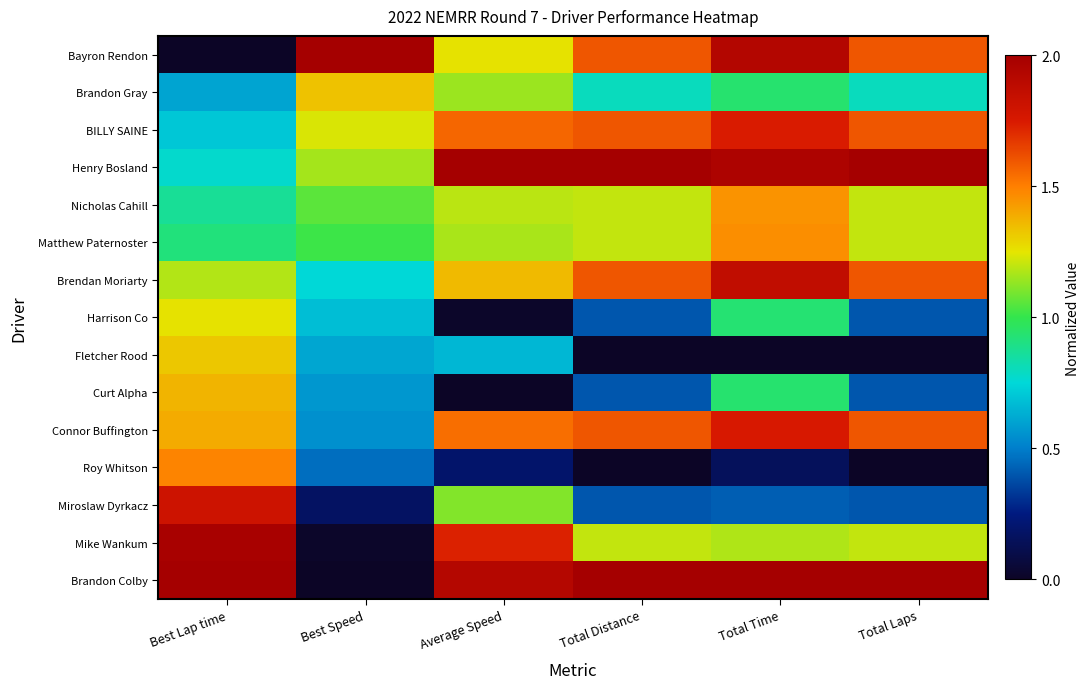

Reading right to left, extract all data points from this chart.

Bayron Rendon: Total Laps=0.8	Total Time=1.0	Total Distance=0.8	Average Speed=0.6	Best Speed=1.0	Best Lap time=0.0
Brandon Gray: Total Laps=0.4	Total Time=0.5	Total Distance=0.4	Average Speed=0.6	Best Speed=0.7	Best Lap time=0.3
BILLY SAINE: Total Laps=0.8	Total Time=0.9	Total Distance=0.8	Average Speed=0.8	Best Speed=0.6	Best Lap time=0.4
Henry Bosland: Total Laps=1.0	Total Time=1.0	Total Distance=1.0	Average Speed=1.0	Best Speed=0.6	Best Lap time=0.4
Nicholas Cahill: Total Laps=0.6	Total Time=0.7	Total Distance=0.6	Average Speed=0.6	Best Speed=0.5	Best Lap time=0.4
Matthew Paternoster: Total Laps=0.6	Total Time=0.7	Total Distance=0.6	Average Speed=0.6	Best Speed=0.5	Best Lap time=0.5
Brendan Moriarty: Total Laps=0.8	Total Time=0.9	Total Distance=0.8	Average Speed=0.7	Best Speed=0.4	Best Lap time=0.6
Harrison Co: Total Laps=0.2	Total Time=0.5	Total Distance=0.2	Average Speed=0.0	Best Speed=0.3	Best Lap time=0.6
Fletcher Rood: Total Laps=0.0	Total Time=0.0	Total Distance=0.0	Average Speed=0.3	Best Speed=0.3	Best Lap time=0.7
Curt Alpha: Total Laps=0.2	Total Time=0.5	Total Distance=0.2	Average Speed=0.0	Best Speed=0.3	Best Lap time=0.7
Connor Buffington: Total Laps=0.8	Total Time=0.9	Total Distance=0.8	Average Speed=0.8	Best Speed=0.3	Best Lap time=0.7
Roy Whitson: Total Laps=0.0	Total Time=0.1	Total Distance=0.0	Average Speed=0.1	Best Speed=0.2	Best Lap time=0.7
Miroslaw Dyrkacz: Total Laps=0.2	Total Time=0.2	Total Distance=0.2	Average Speed=0.6	Best Speed=0.1	Best Lap time=0.9
Mike Wankum: Total Laps=0.6	Total Time=0.6	Total Distance=0.6	Average Speed=0.9	Best Speed=0.0	Best Lap time=1.0
Brandon Colby: Total Laps=1.0	Total Time=1.0	Total Distance=1.0	Average Speed=1.0	Best Speed=0.0	Best Lap time=1.0